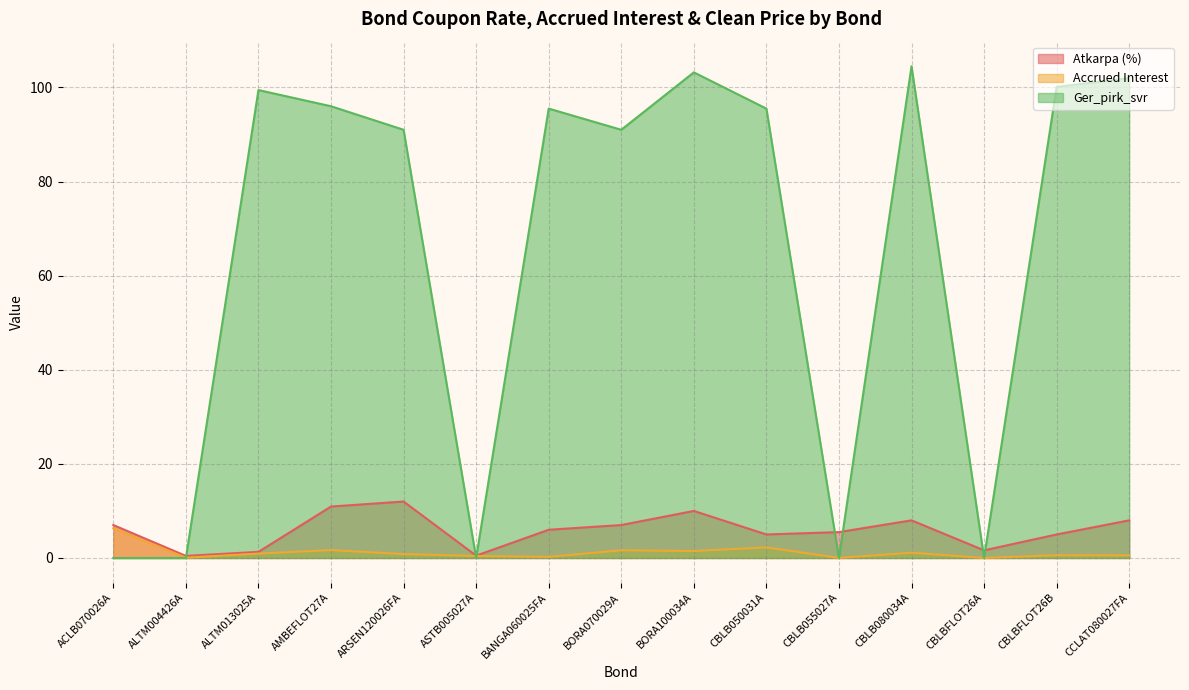

What is the greatest value displayed?

104.5